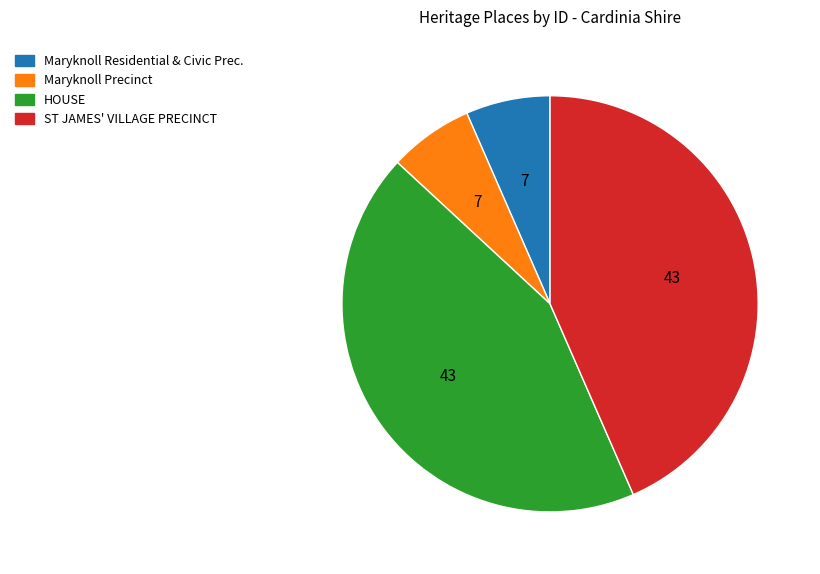

True or false: Maryknoll Residential & Civic Prec. accounts for 7% of the total.

True